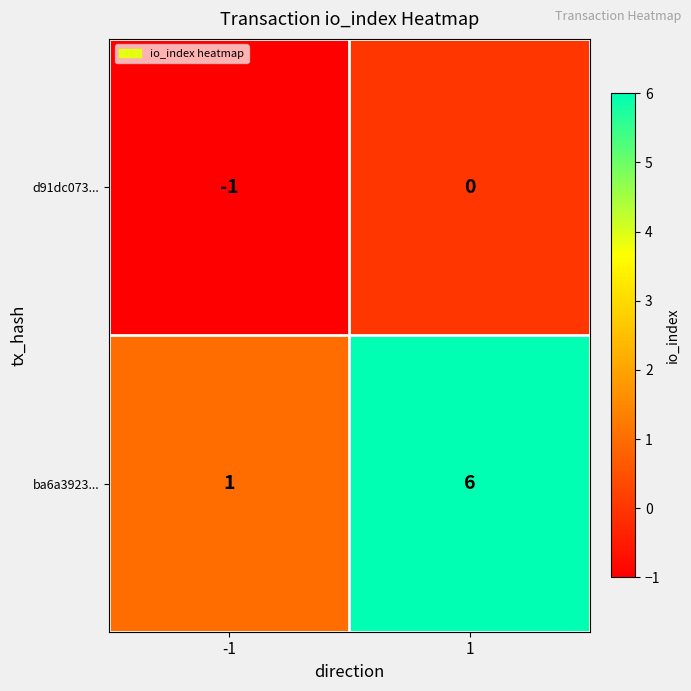

What is the smallest value displayed?

-1